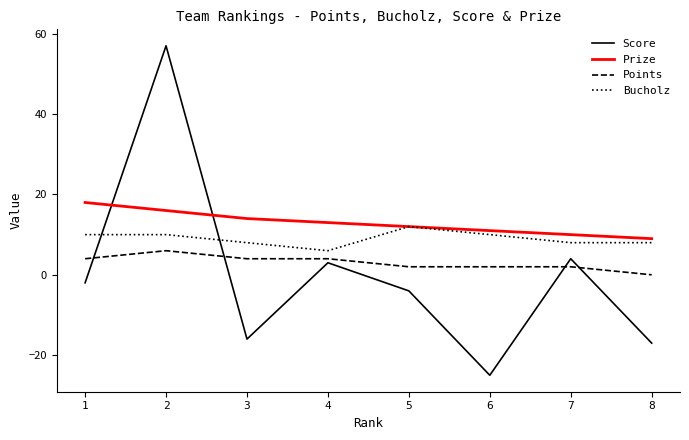

Rank the series by their average value, from lowest to highest.

Score, Points, Bucholz, Prize